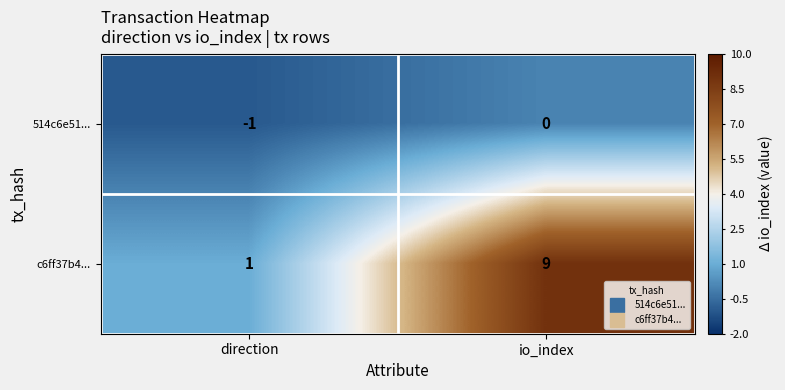

At which label does c6ff37b4... reach its minimum?

direction